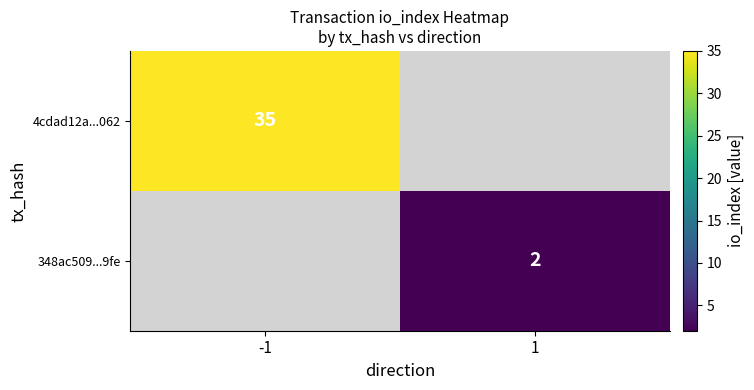

The 348ac509...9fe series shows 1 at 1. True or false?

False